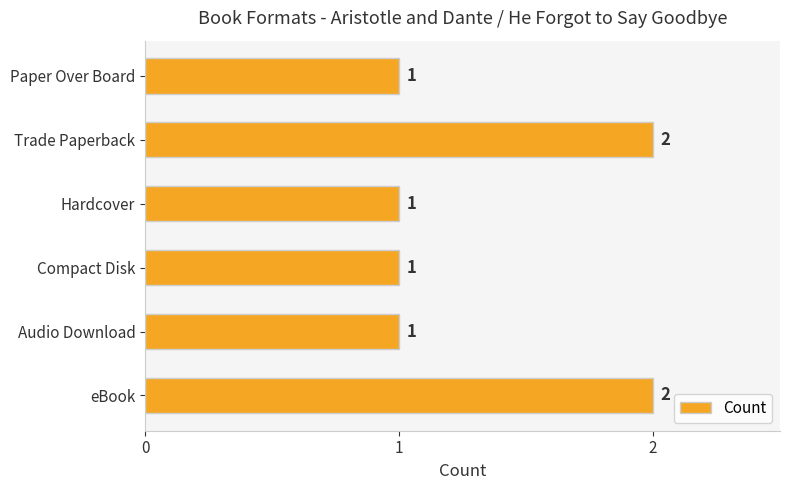

How many values exceed 1?

2